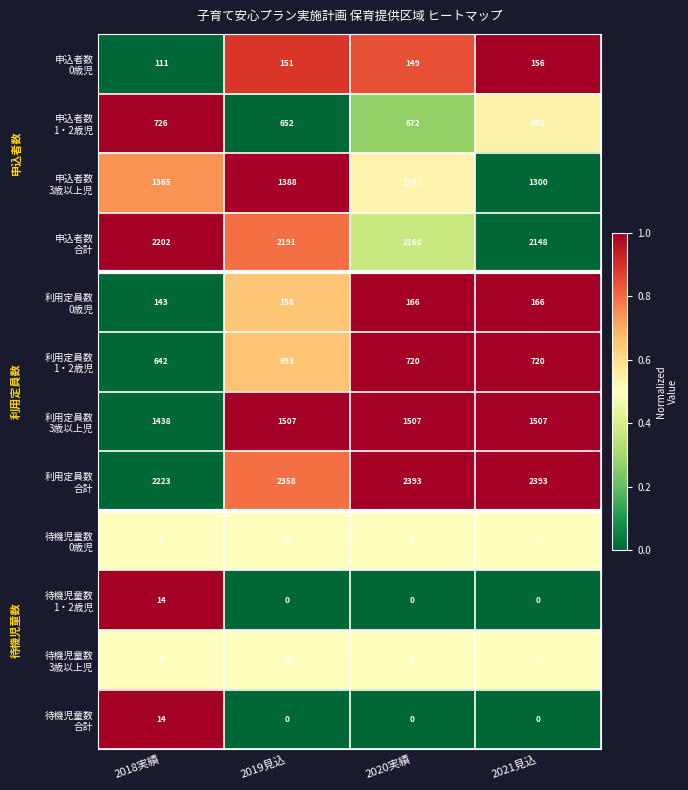

What is the total value across all series at 2020実績?

9122